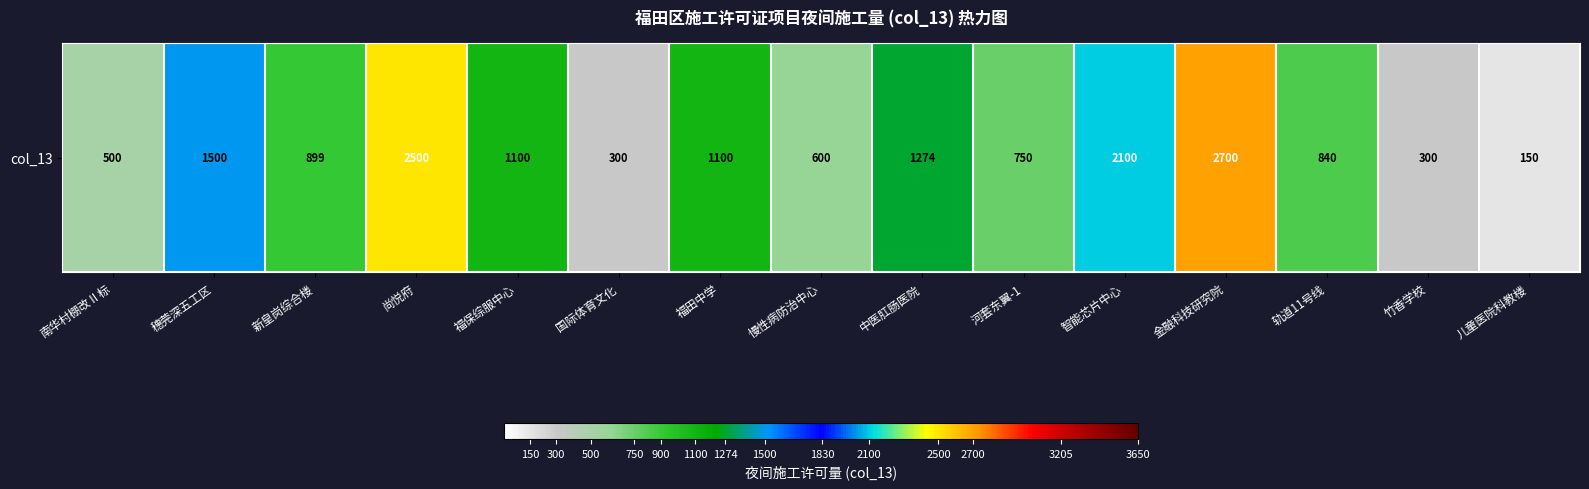

List the labels in order of value, smallest first.

儿童医院科教楼, 国际体育文化, 竹香学校, 南华村棚改Ⅱ标, 慢性病防治中心, 河套东翼-1, 轨道11号线, 新皇岗综合楼, 福保综服中心, 福田中学, 中医肛肠医院, 穗莞深五工区, 智能芯片中心, 尚悦府, 金融科技研究院